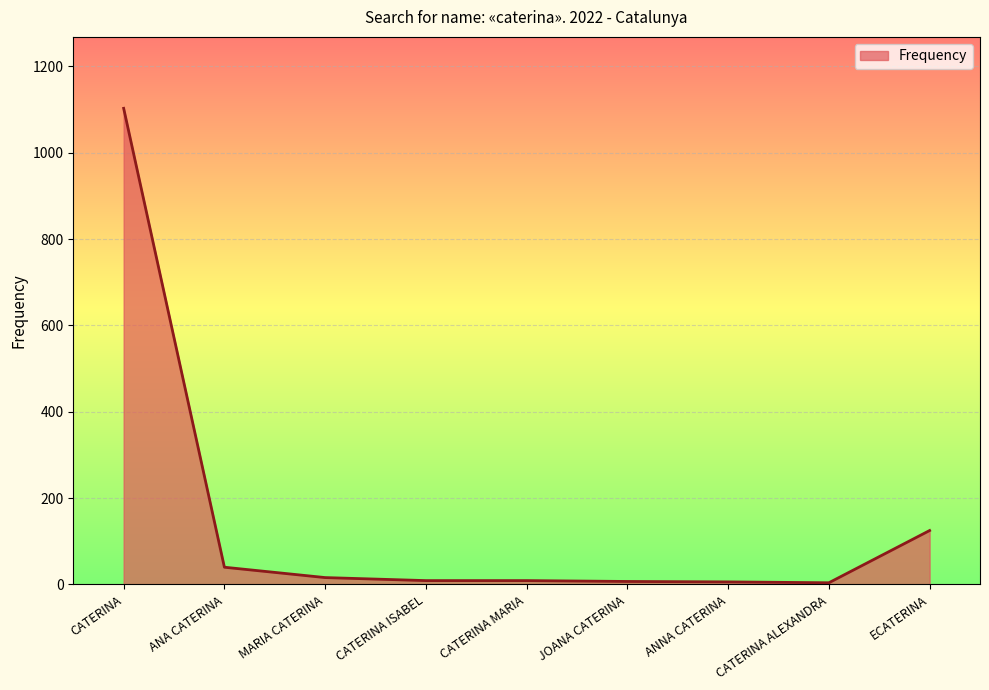

Which category has the highest value across all series?

CATERINA